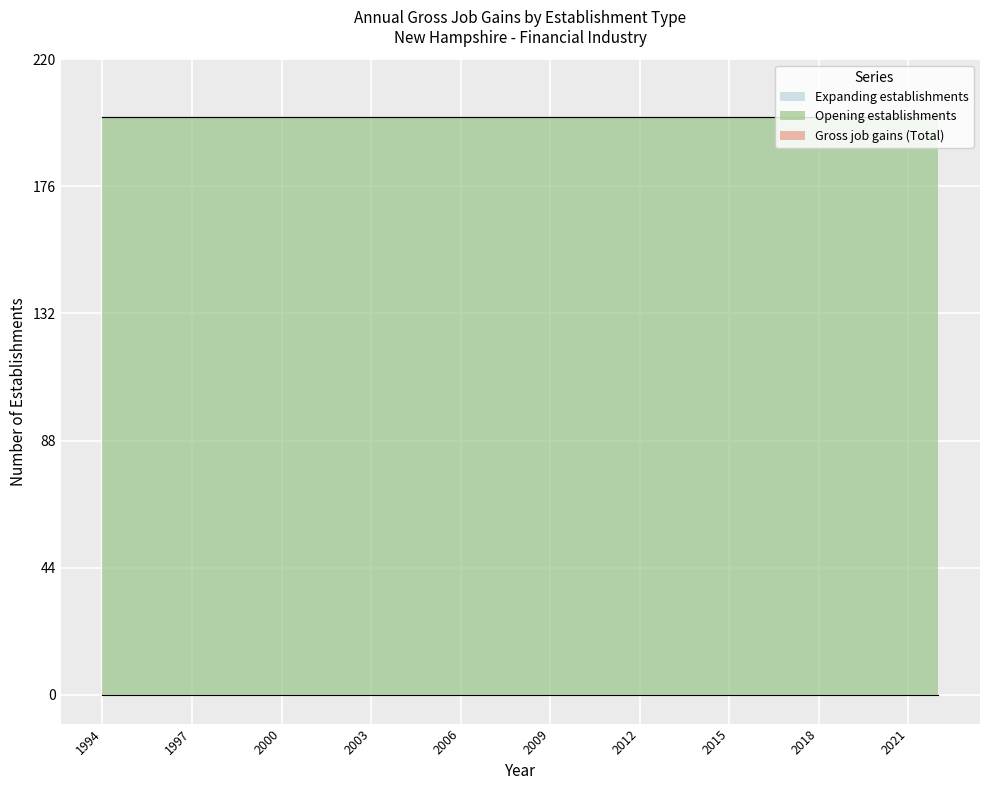

How many lines are shown in the chart?

3